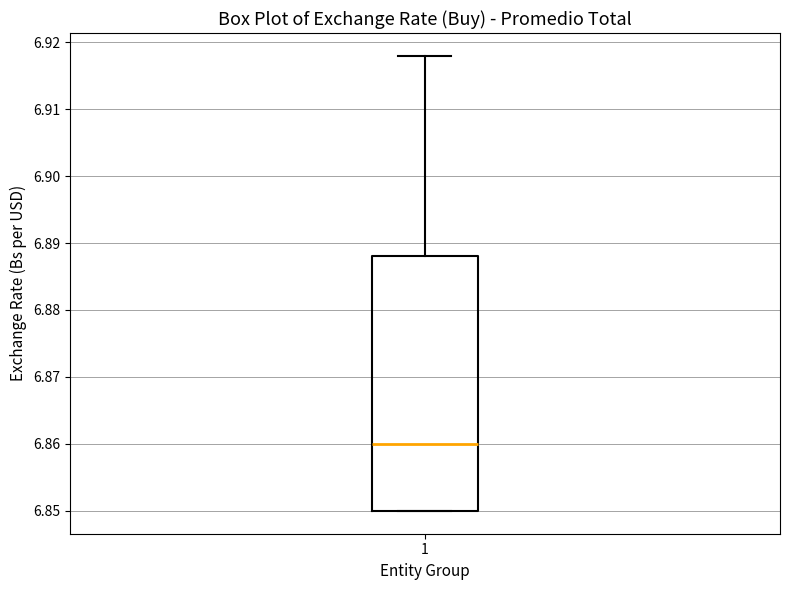

Read this box plot against the y-axis: the position of the median line, the range covered by the box, and the ends of both whiskers. The values are not printed on the chart, so give them approximately, as read against the axis.

median 6.860, box 6.850 to 6.888, whiskers 6.850 to 6.918